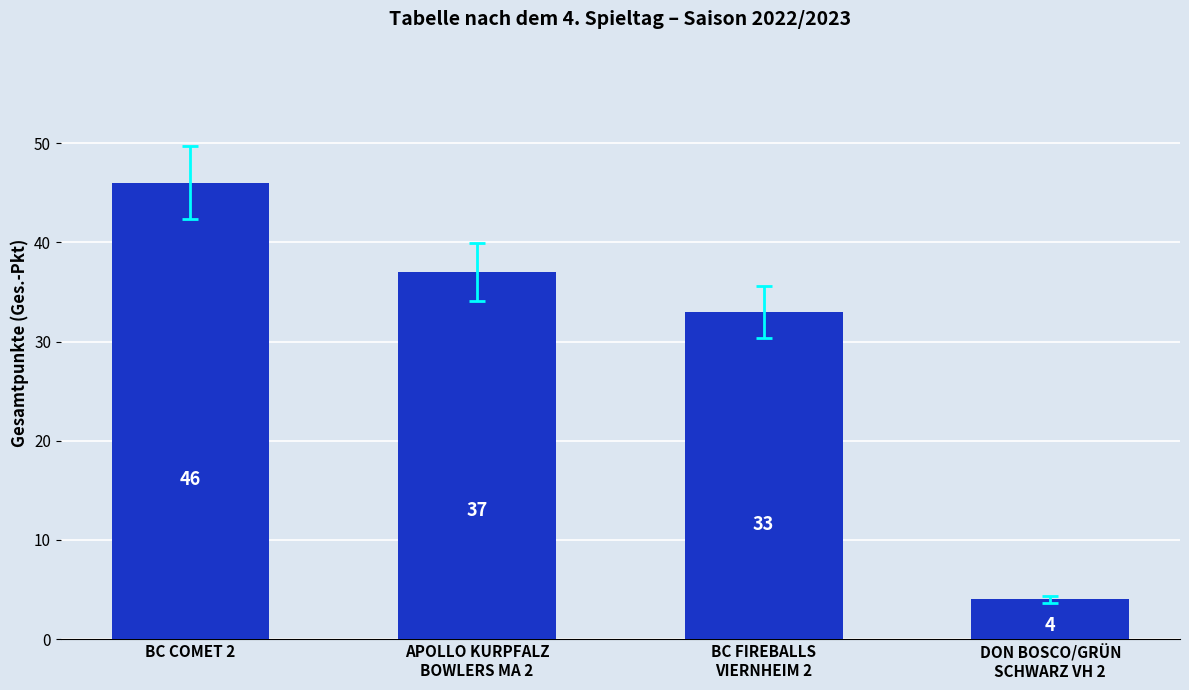

Reading left to right, transcribe all the data shown in this chart.

BC COMET 2=46	APOLLO KURPFALZ
BOWLERS MA 2=37	BC FIREBALLS
VIERNHEIM 2=33	DON BOSCO/GRÜN
SCHWARZ VH 2=4